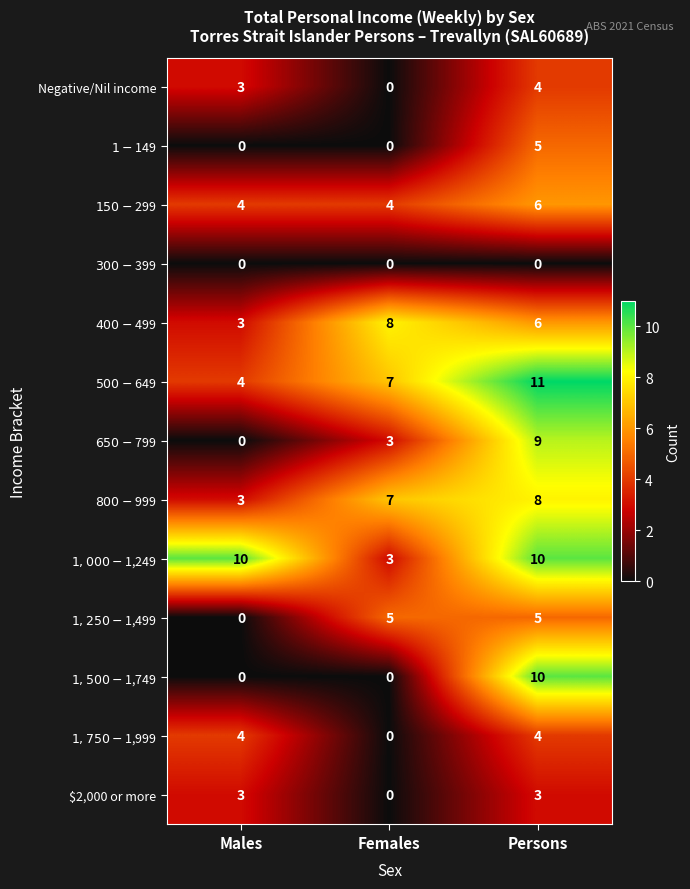

Is it true that Negative/Nil income equals 3 at Males?

True